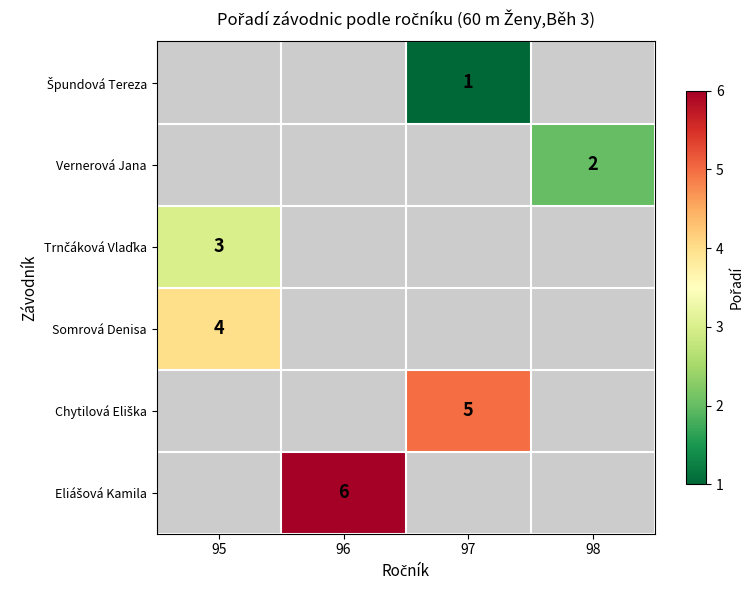

List the series in order of their overall mean, lowest first.

Špundová Tereza, Vernerová Jana, Trnčáková Vlaďka, Somrová Denisa, Chytilová Eliška, Eliášová Kamila